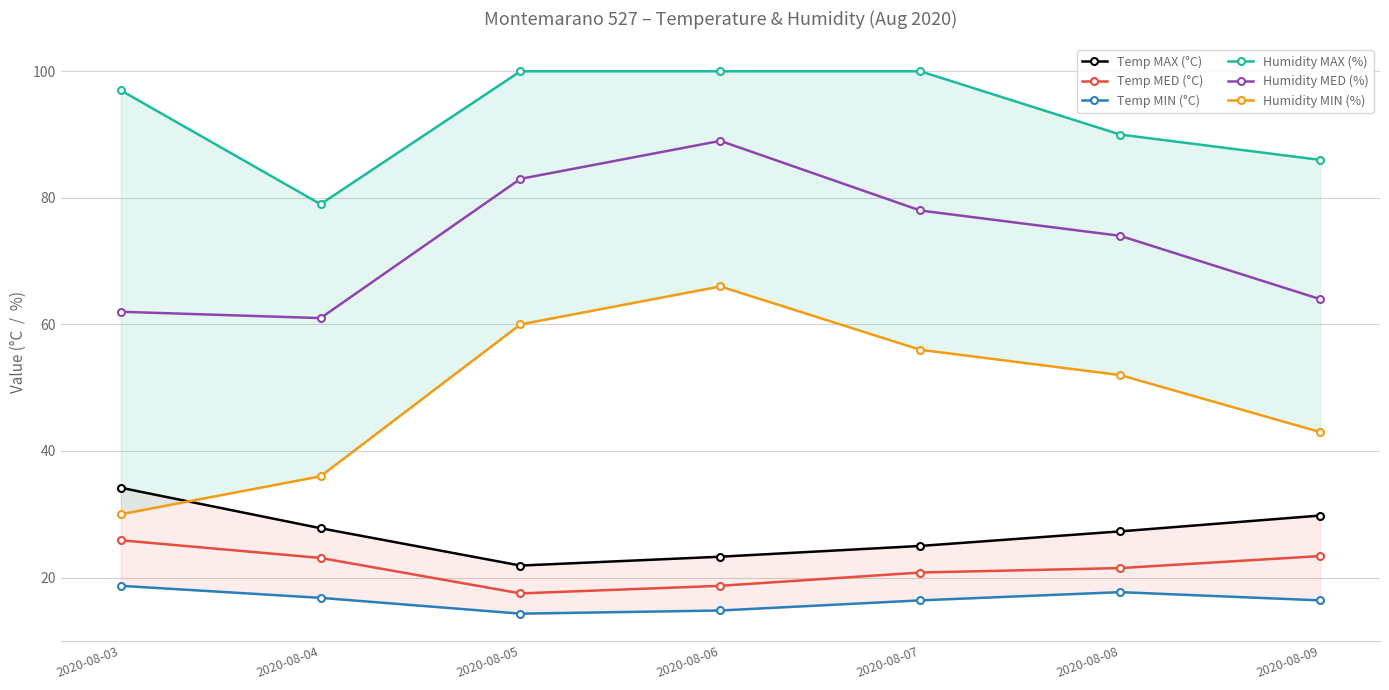

Is the value of Humidity MAX (%) at 2020-08-06 greater than the value of Temp MED (°C) at 2020-08-07?

Yes